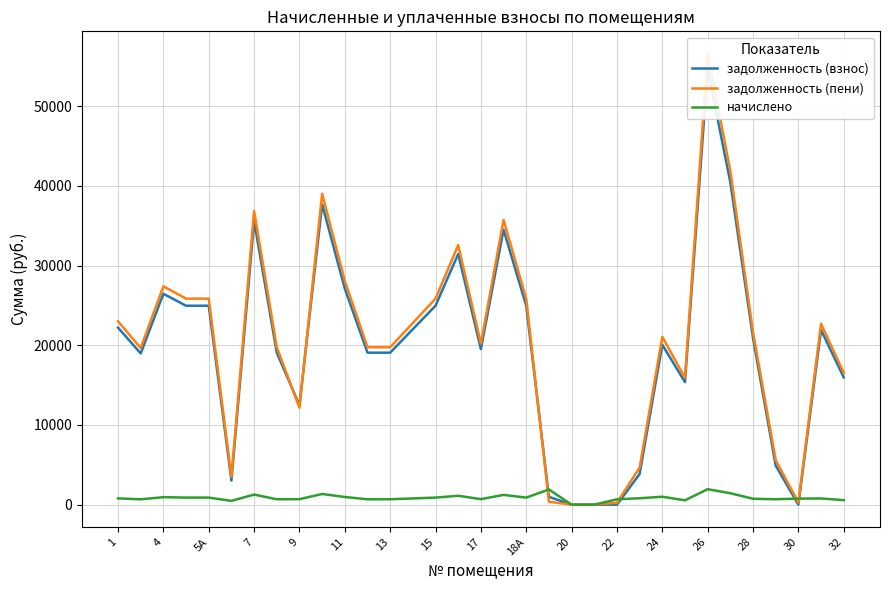

Does the chart have visible grid lines?

Yes